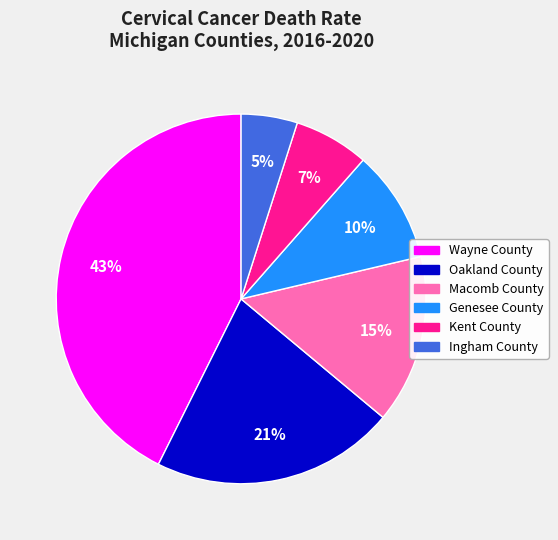

To the nearest percent, what is the difference between the largest and smallest slice percentages?

38%